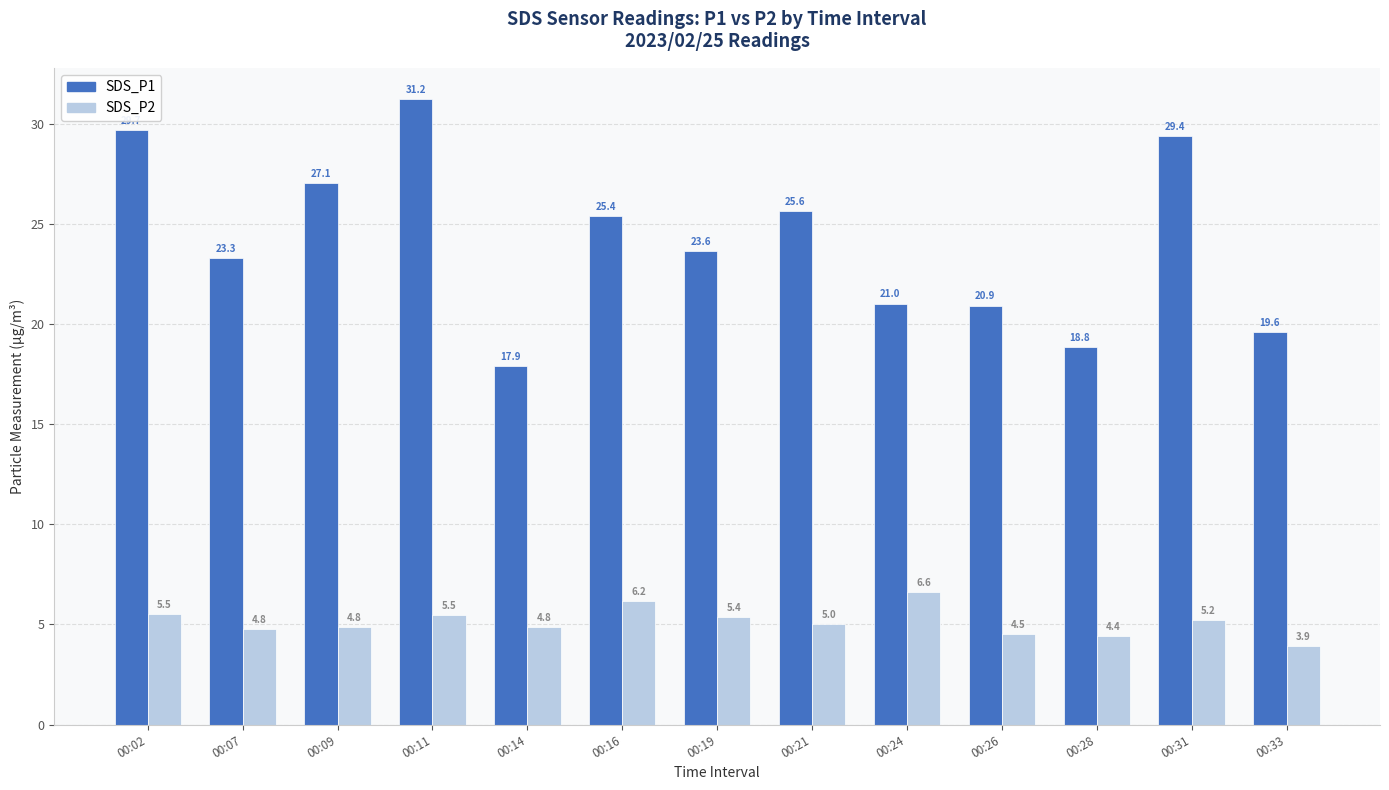

Rank the series at 00:02 from lowest to highest value.

SDS_P2, SDS_P1